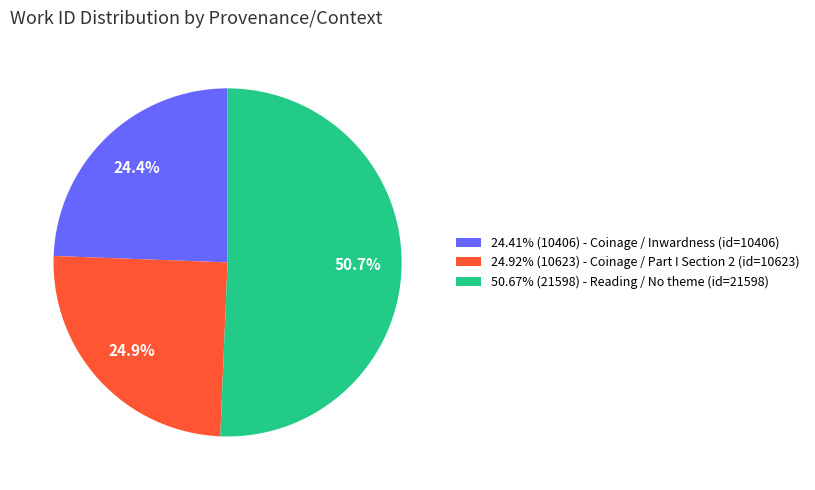

Do 50.67% (21598) - Reading / No theme (id=21598) and 24.92% (10623) - Coinage / Part I Section 2 (id=10623) together represent more than half of the pie?

Yes